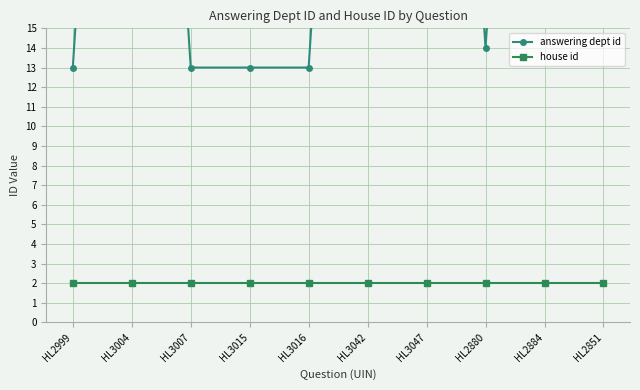

What is the sum of all house id values?

20